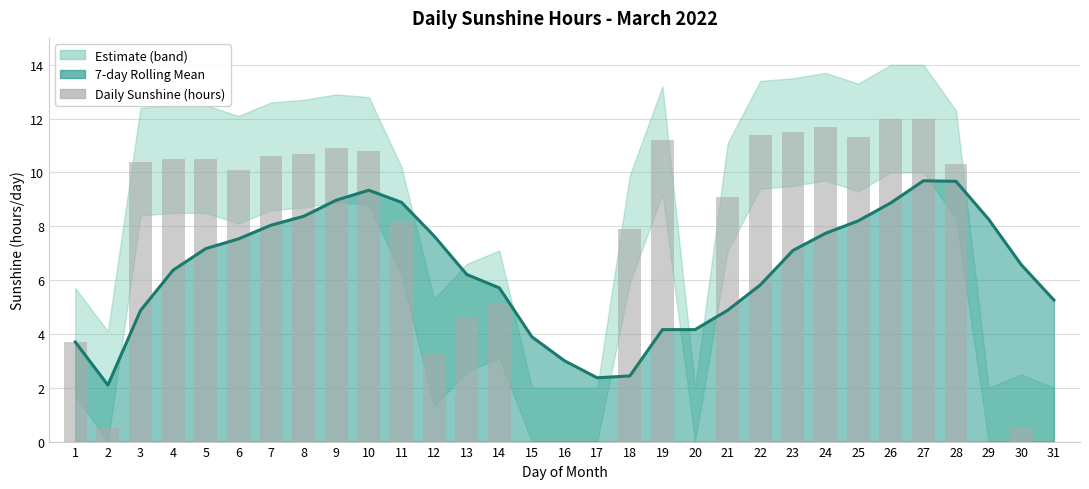

At how many categories does at least one series exceed 4?

26